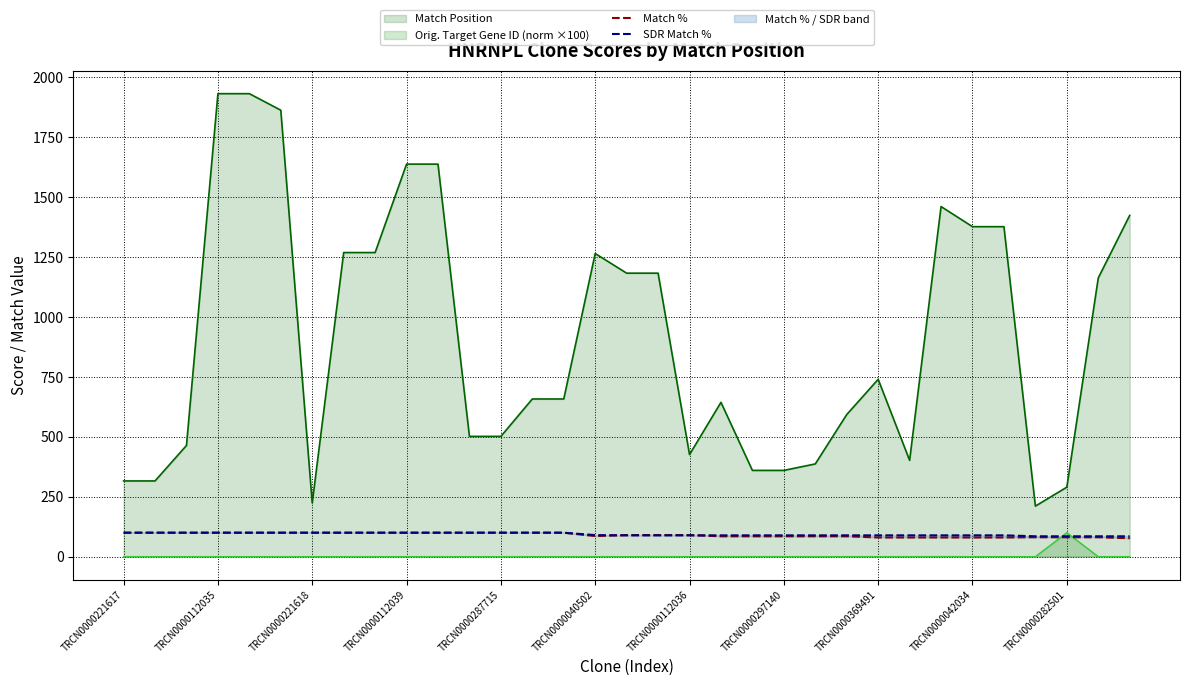

The Match Position series shows 1932.0 at TRCN0000112035. True or false?

True